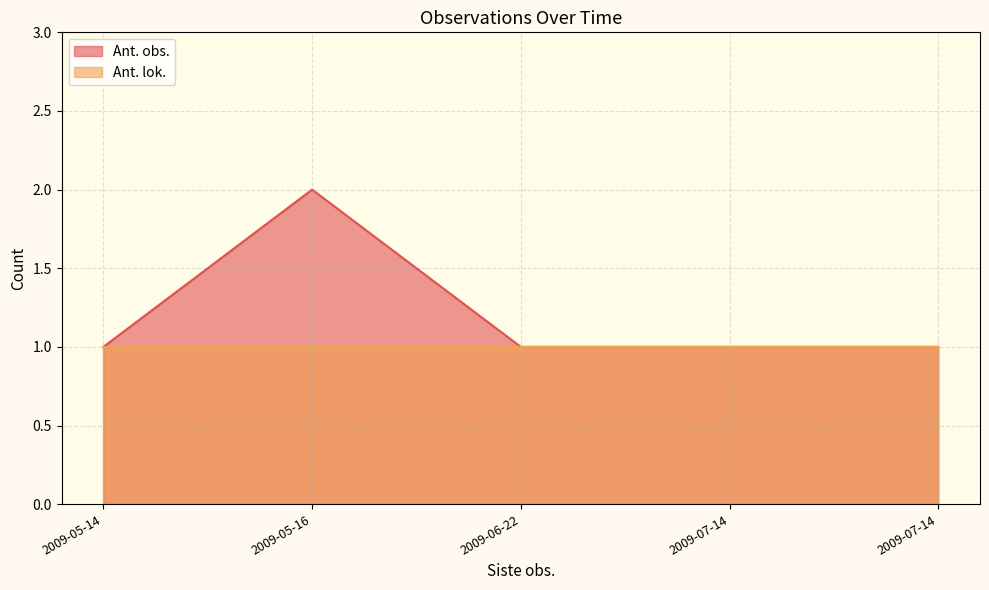

What is the difference between the Ant. obs. values at 2009-05-16 and 2009-05-14?

1